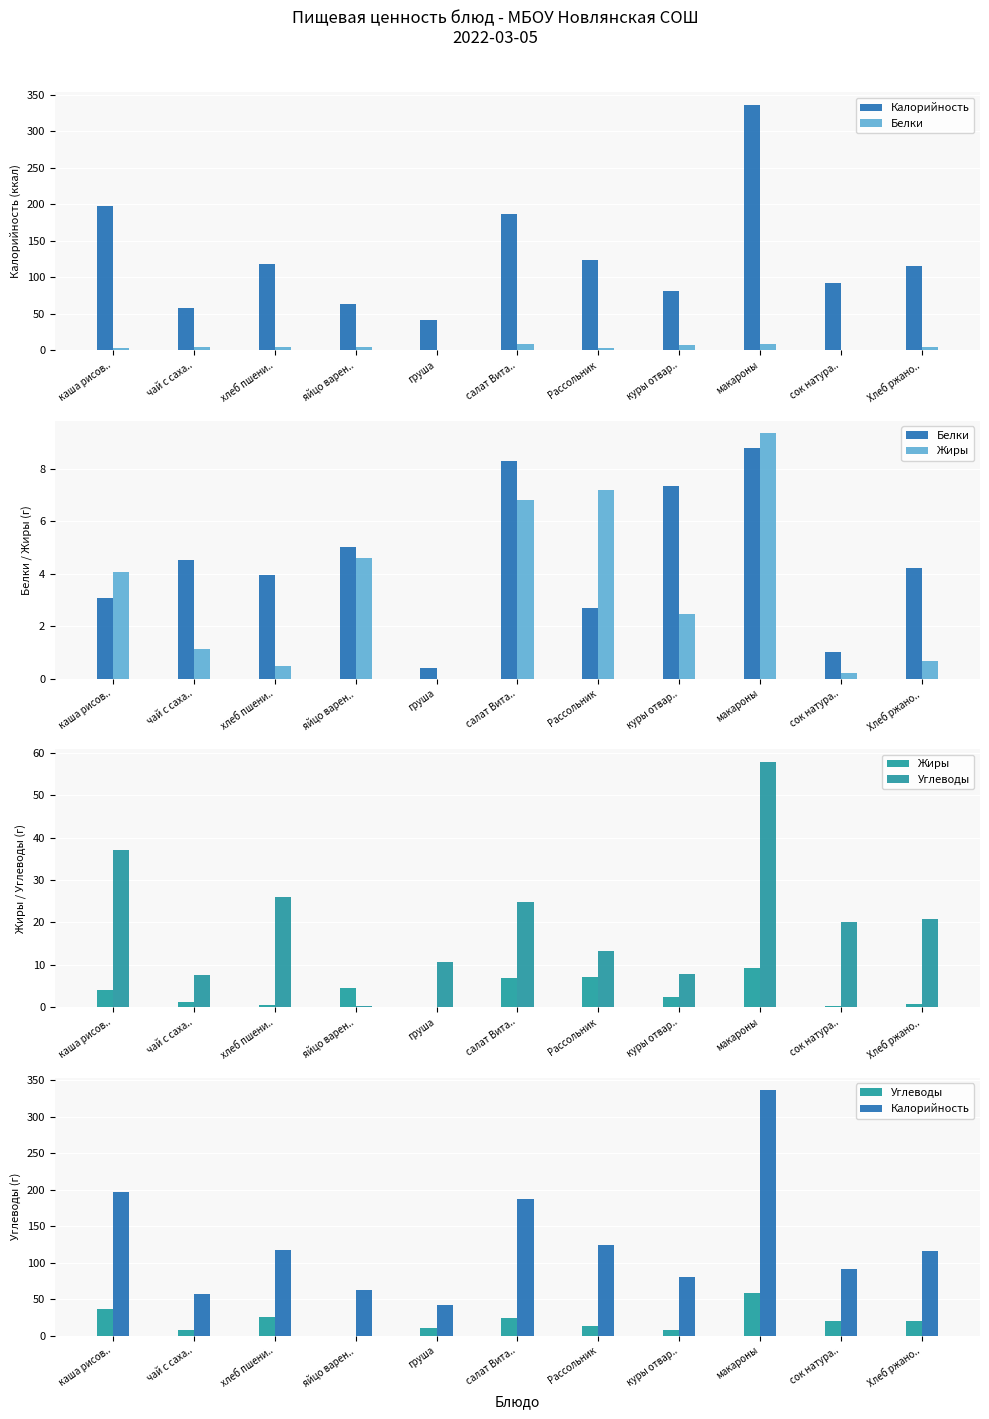

Which series has the largest total across all categories?

Калорийность